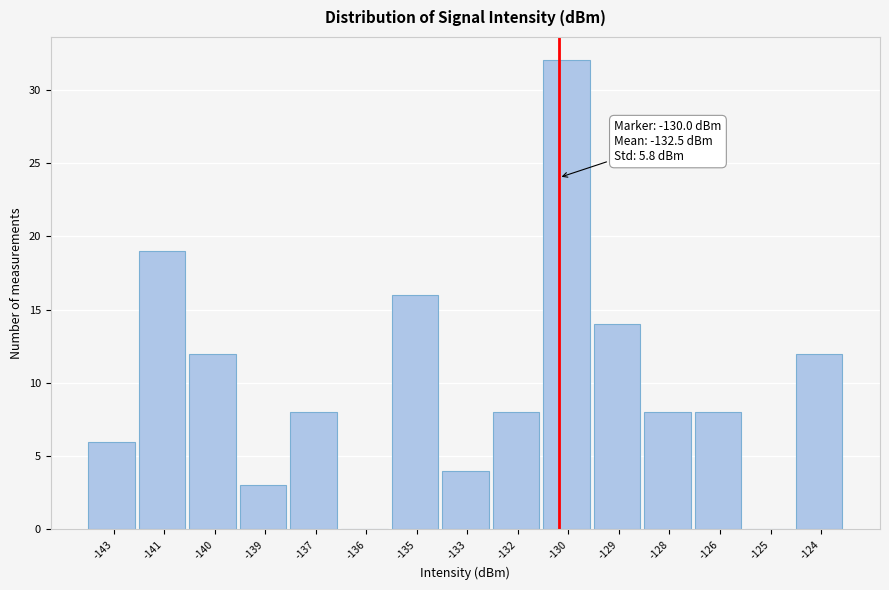

Reading left to right, transcribe all the data shown in this chart.

-143=6	-141=19	-140=12	-139=3	-137=8	-136=0	-135=16	-133=4	-132=8	-130=32	-129=14	-128=8	-126=8	-125=0	-124=12